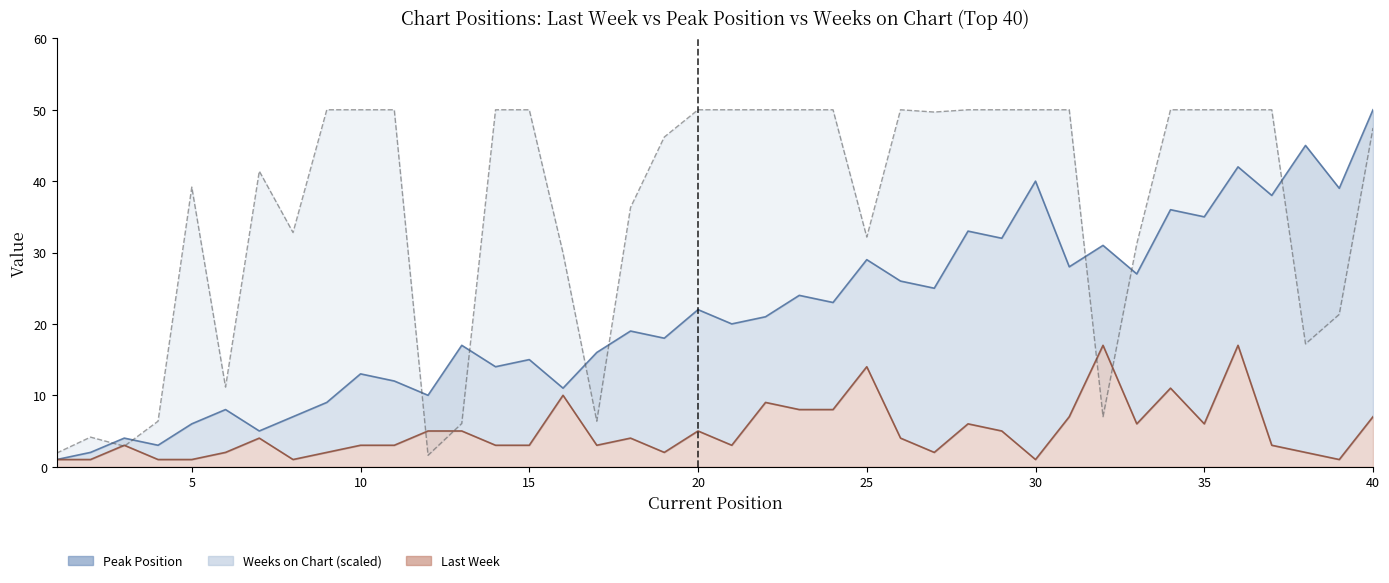

Which category has the lowest value across all series?

1